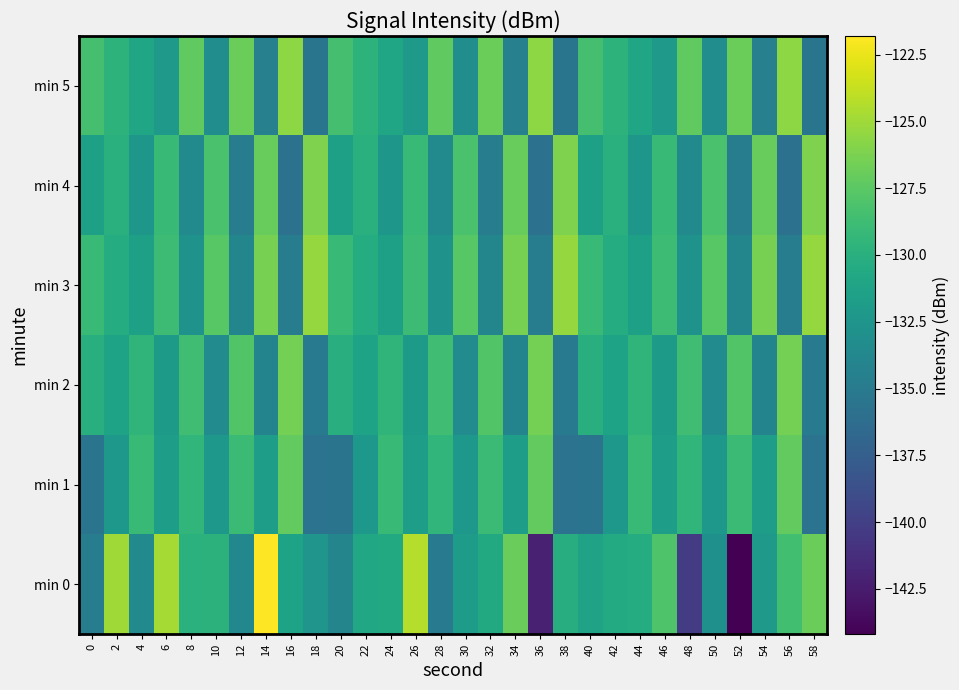

What is the maximum value shown in the chart?

-121.8